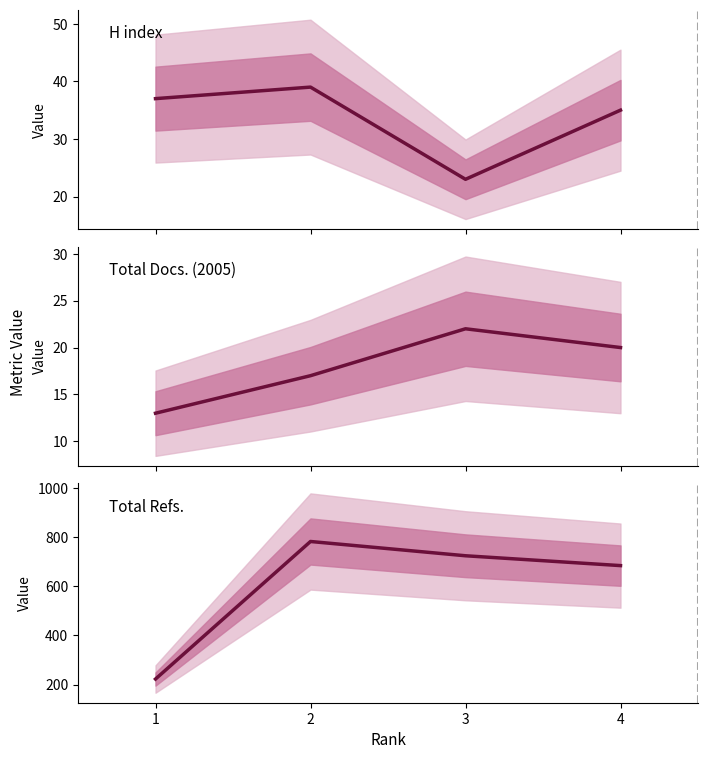

What is the average value of the H index series?

34